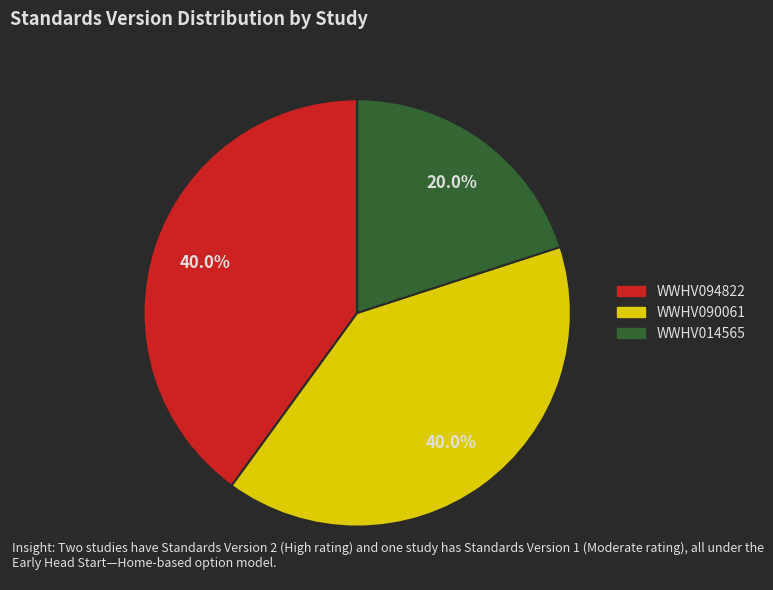

Is there a majority slice in this chart?

No